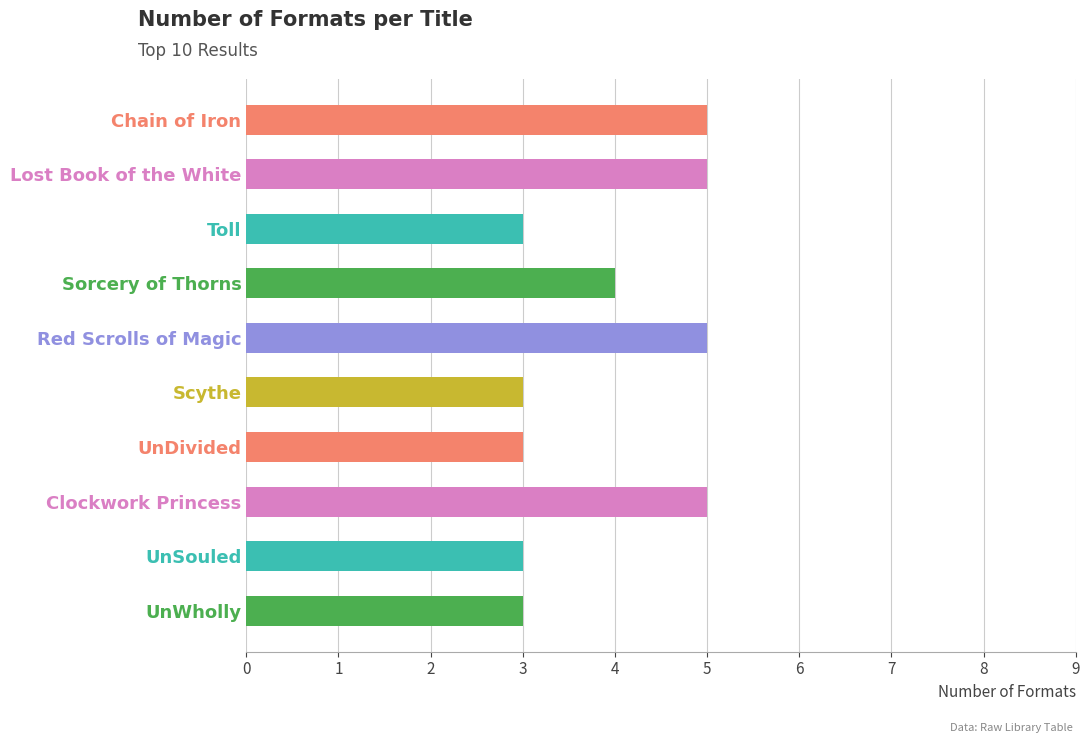

True or false: the data shows 5 at Chain of Iron.

True